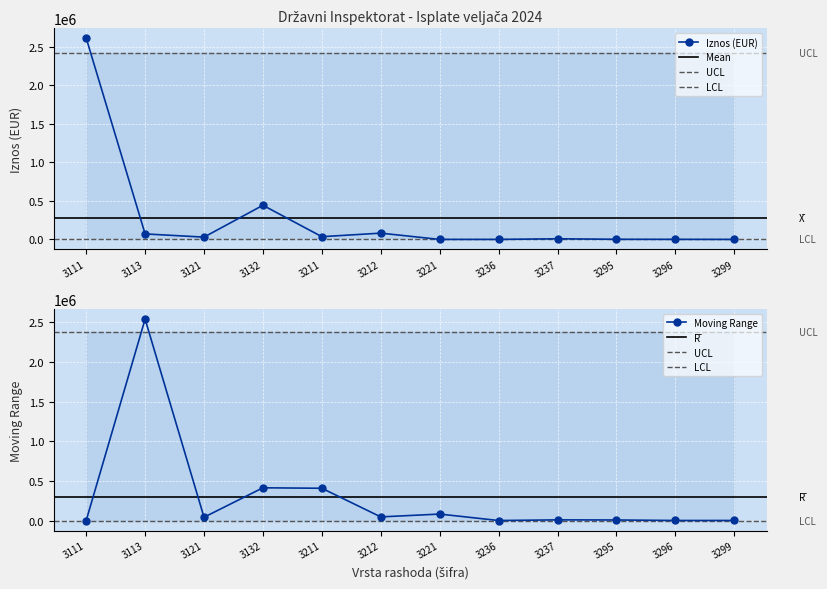

Which category has the lowest value across all series?

3221